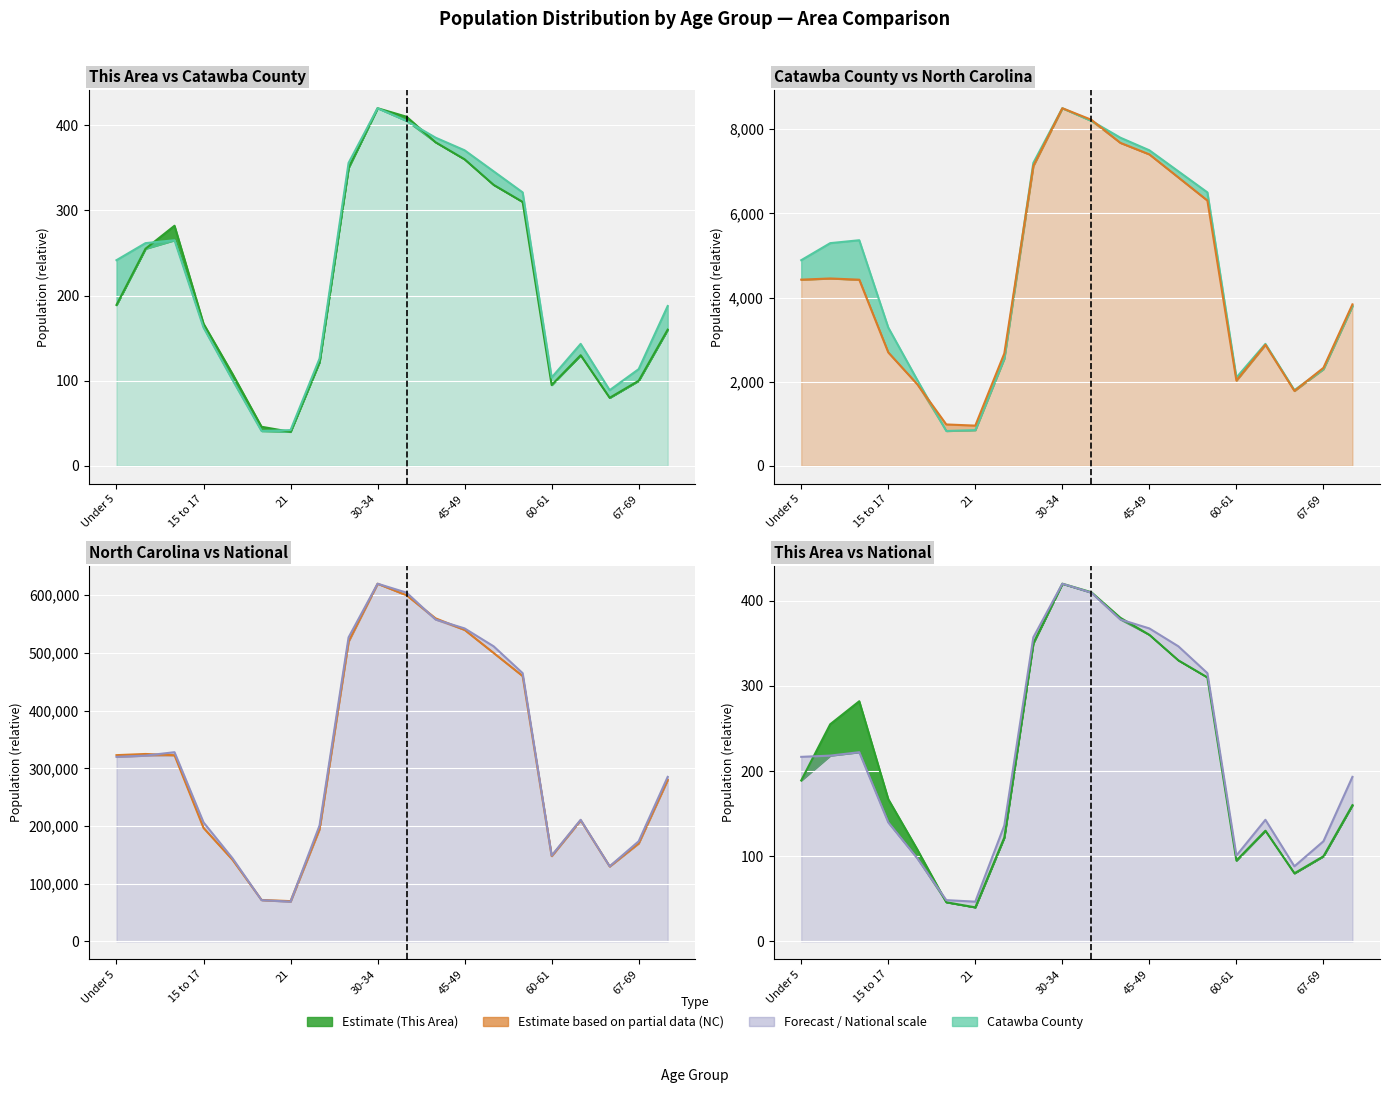

What is the sum of all This Area values?

4334.0